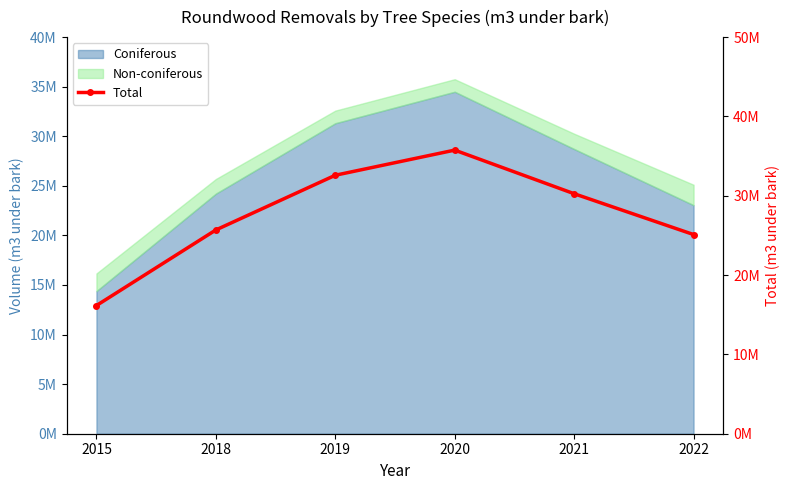

Where does the data first go above 30256482?

2019